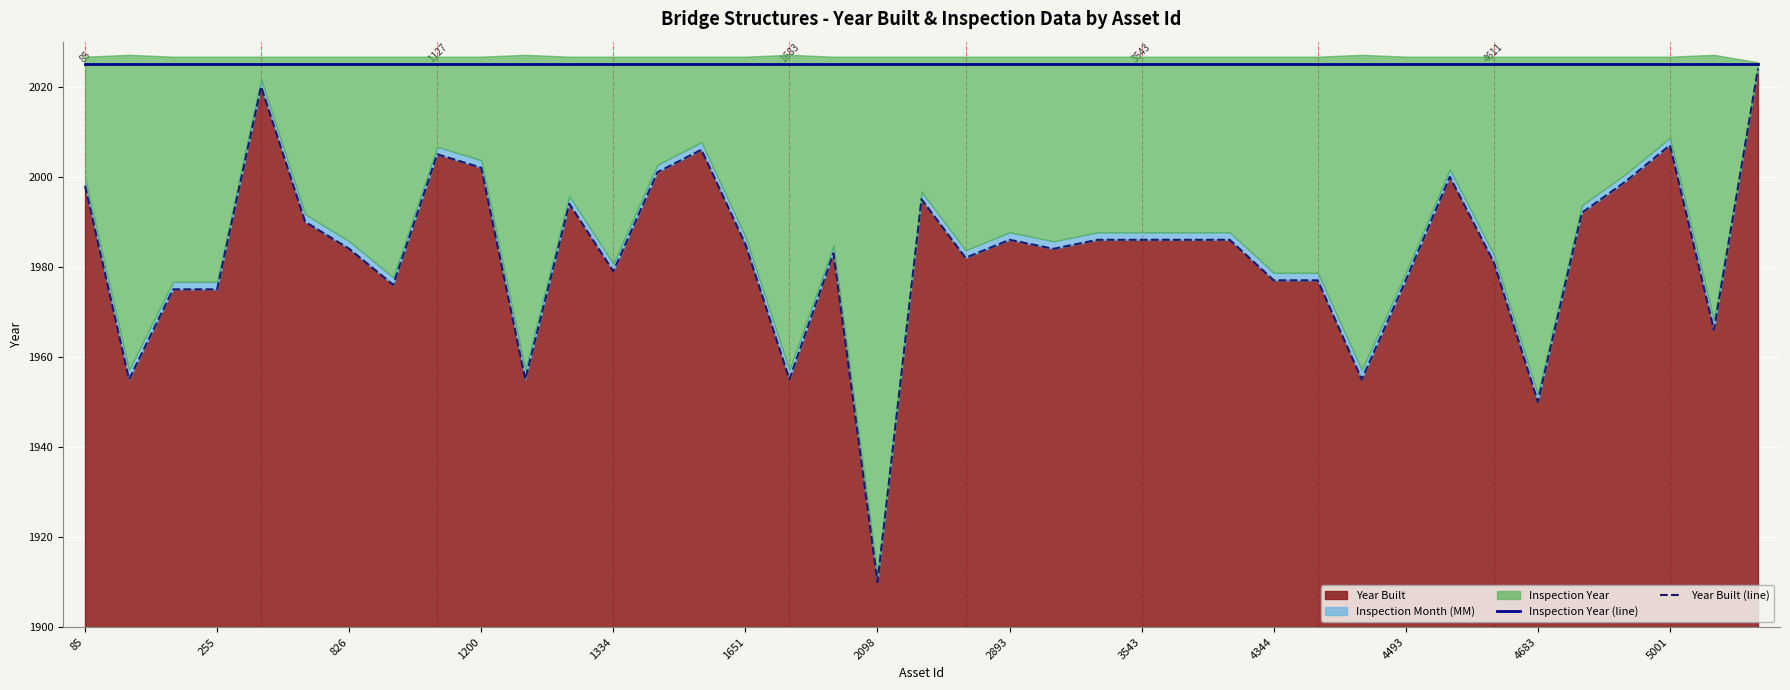

What position from the left is 23?

24